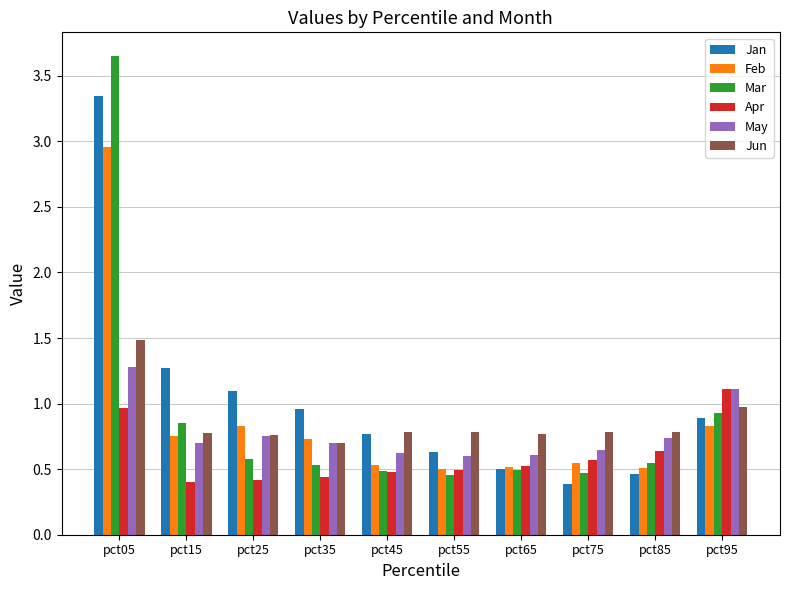

At which category is the sum across all series the highest?

pct05